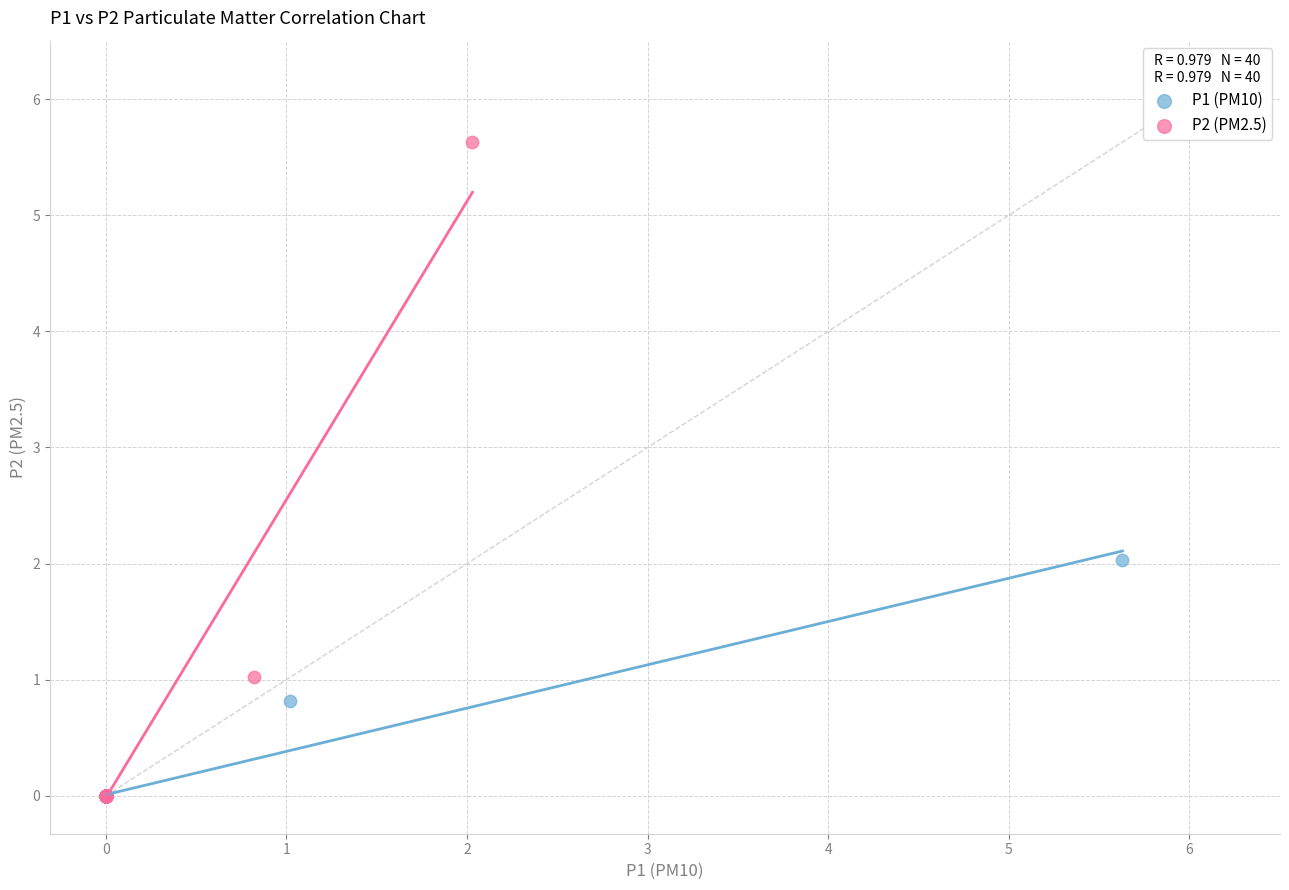

What are all the series names shown in the legend?

P1 (PM10), P2 (PM2.5)